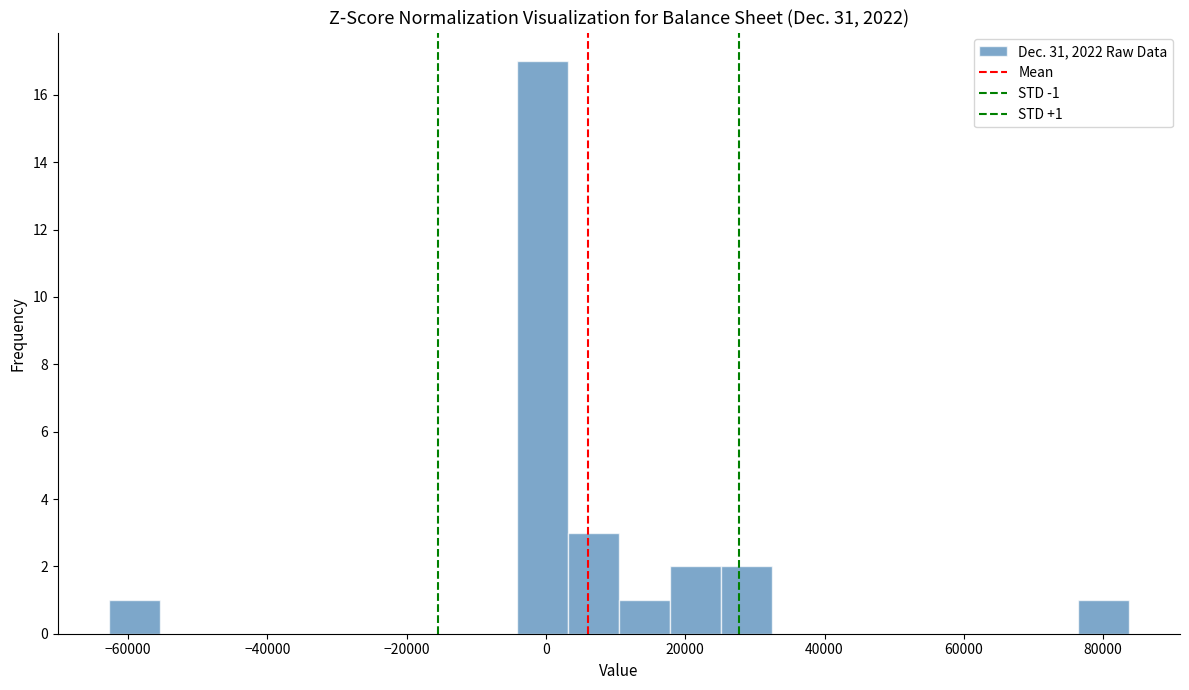

Around what value on the x-axis is the tallest bar? Give the approximate position of its centre, as read against the axis.

0